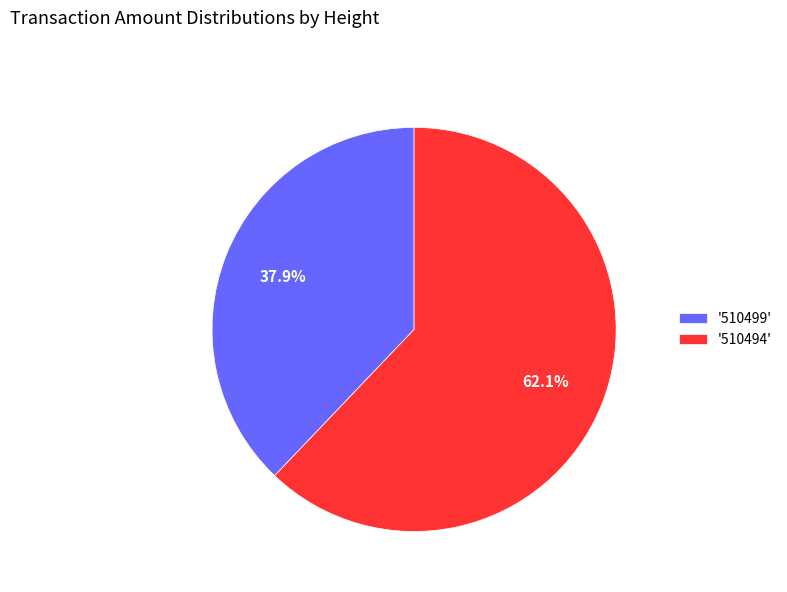

Which category has the biggest portion of the pie?

'510494'